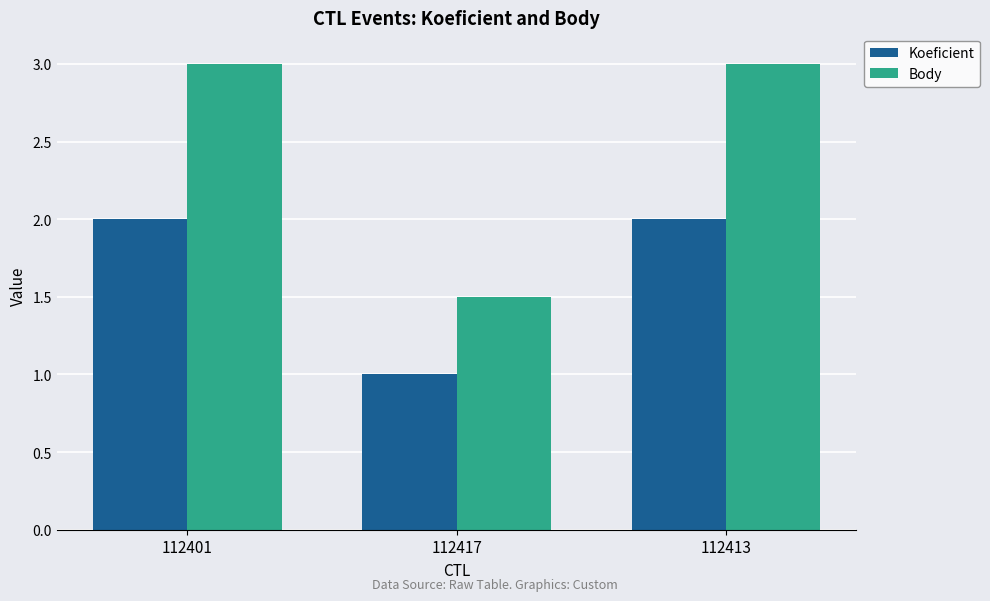

Between 112401 and 112417, which series saw the biggest shift?

Body